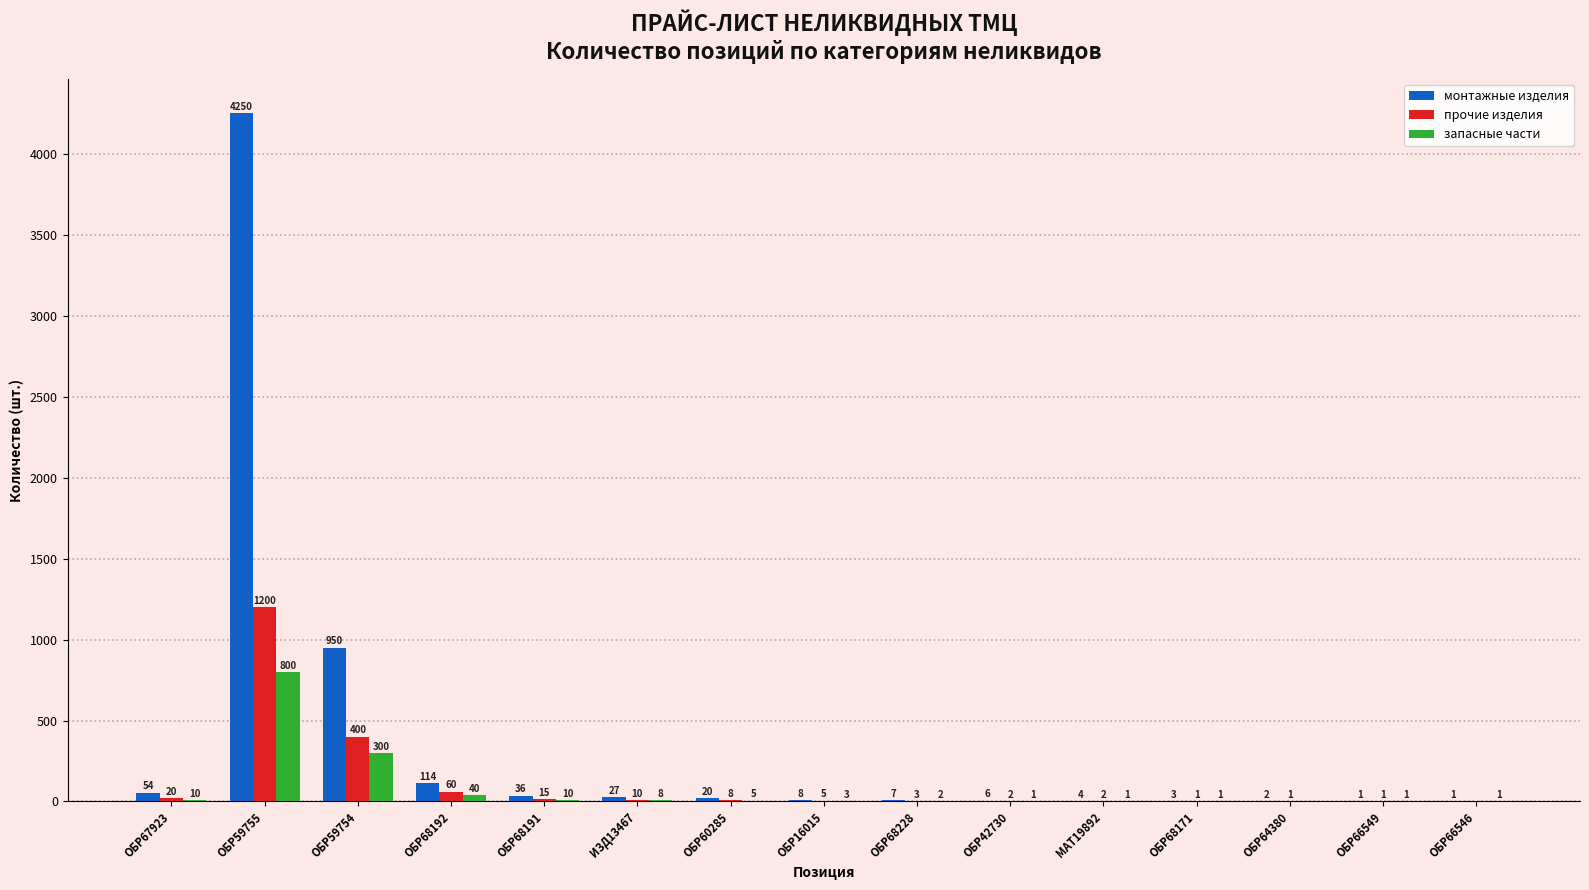

How many categories are shown in the chart?

15